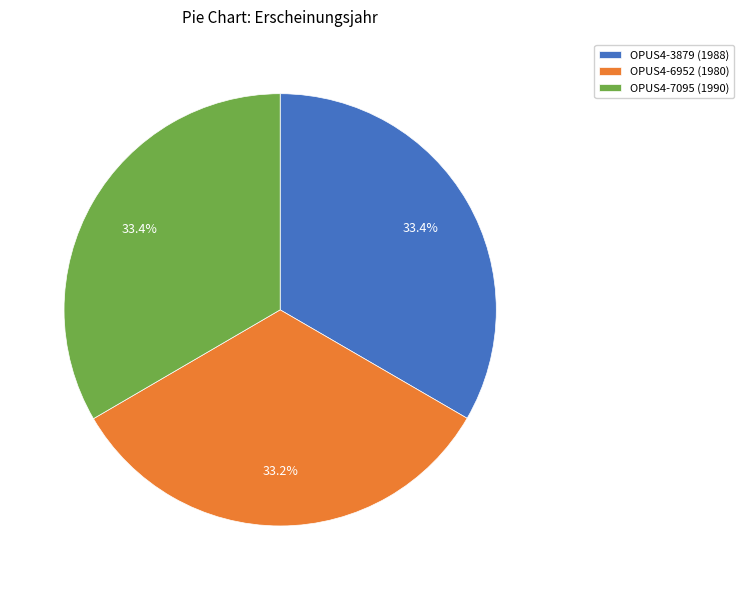

What percentage is NOT represented by OPUS4-7095?

66.6%